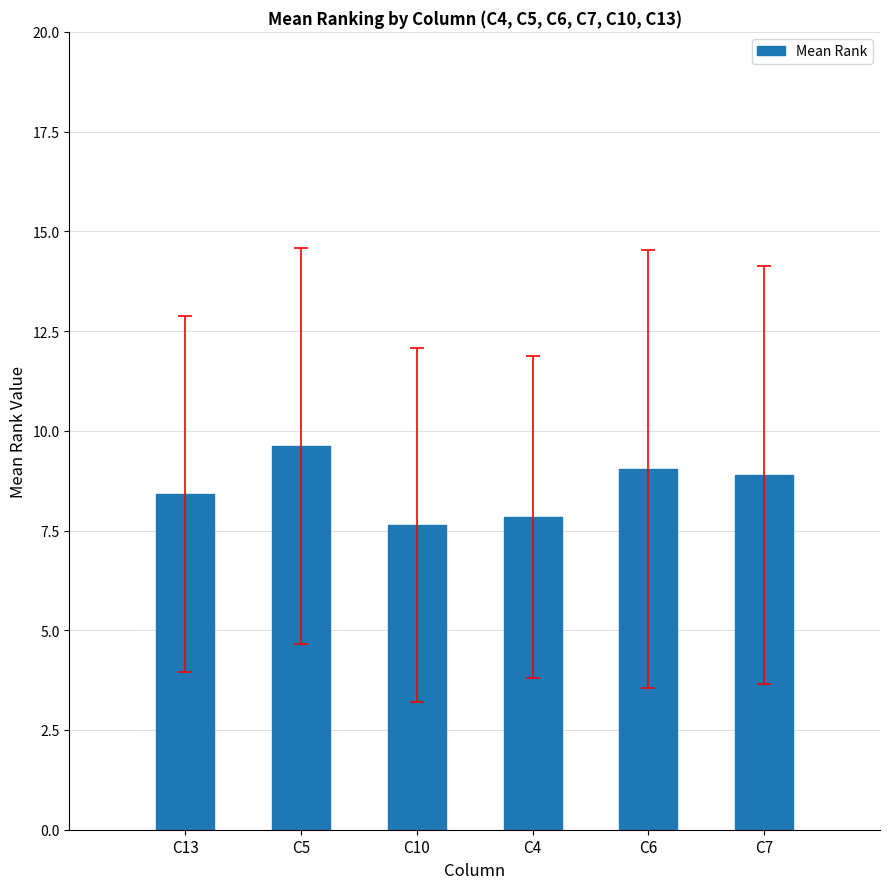

What is the label of the 3rd bar from the left?

C10